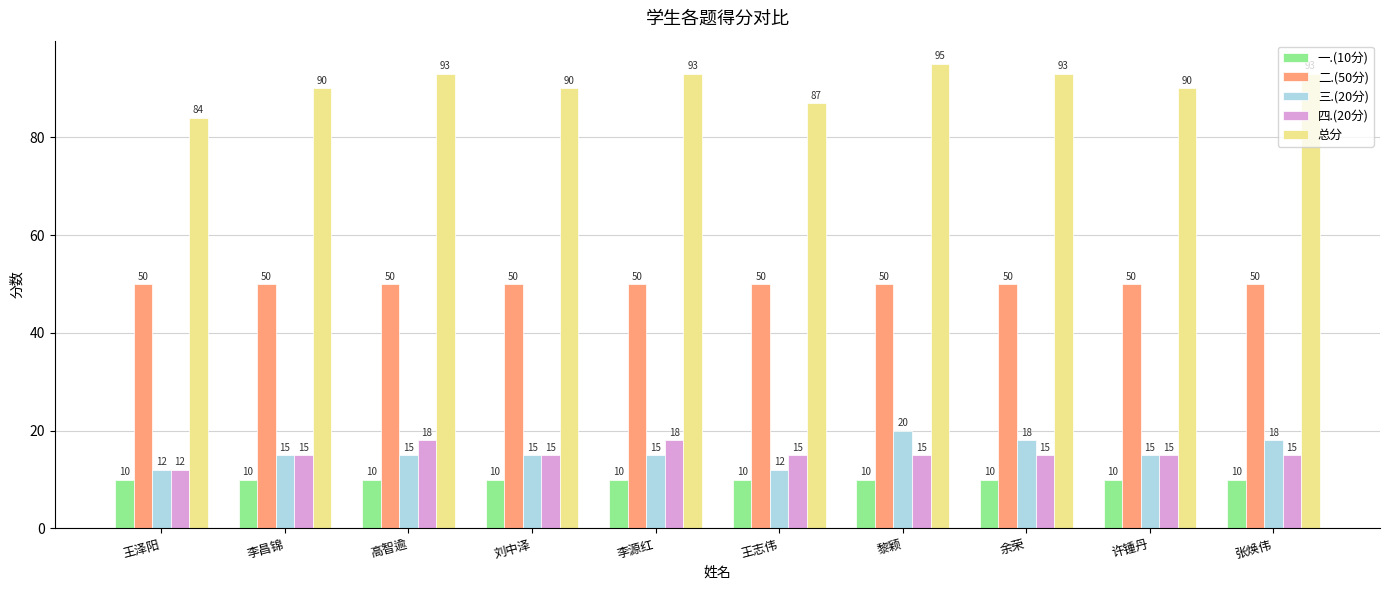

What position from the right is 张焕伟?

1